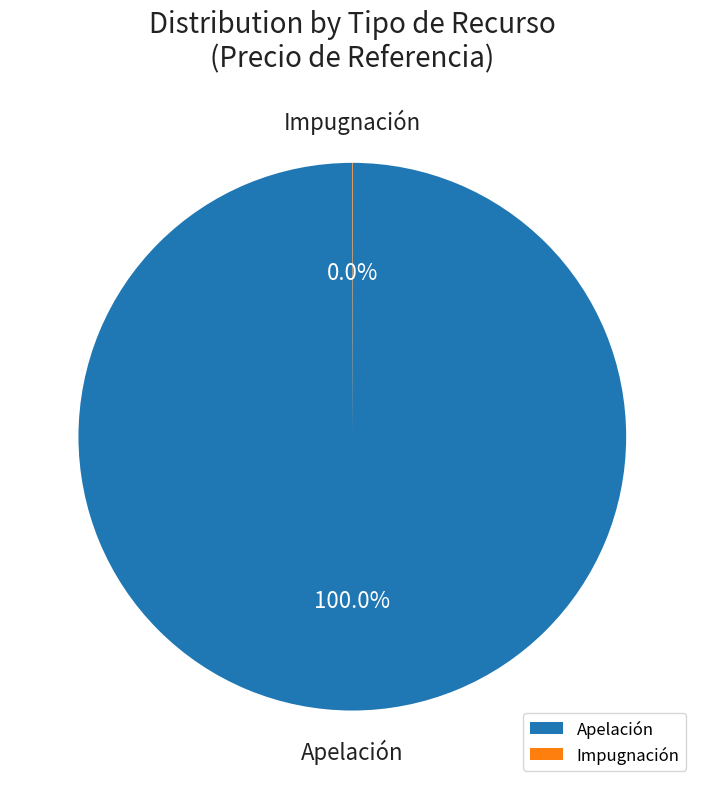

Which category has the biggest portion of the pie?

Apelación